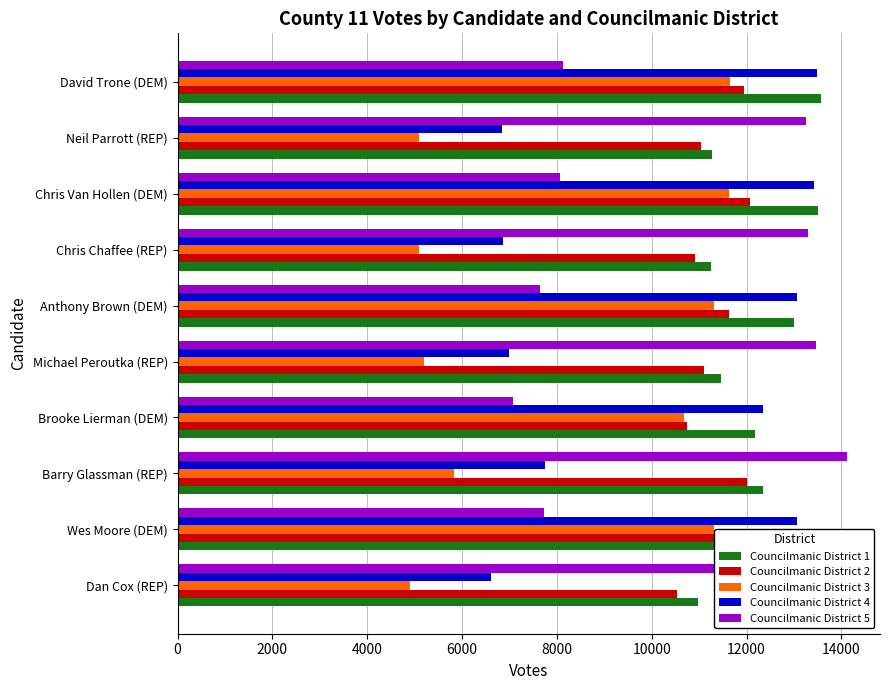

What is the approximate value of Councilmanic District 4 at David Trone (DEM)?

13487